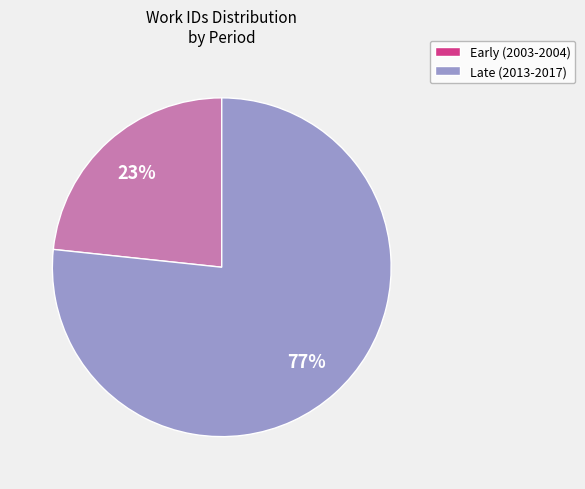

To the nearest percent, what is the average slice percentage?

50%